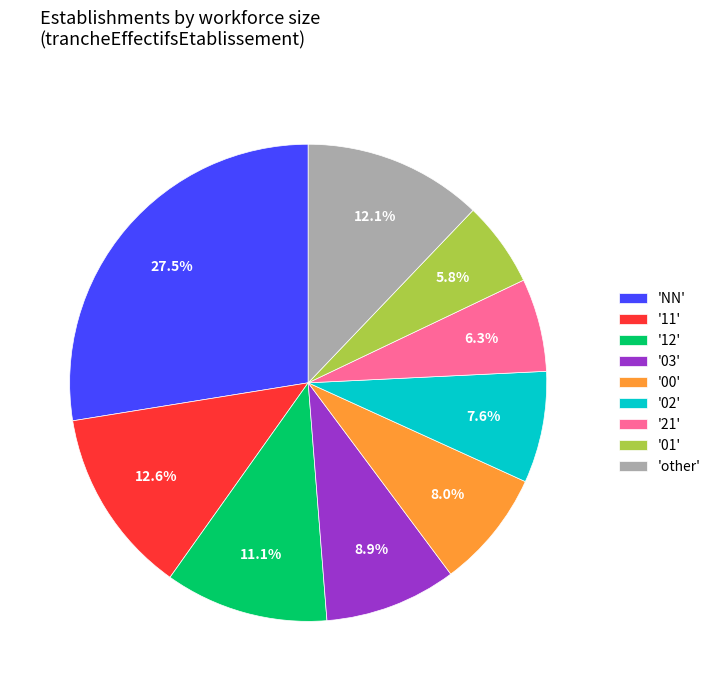

Do '00' and '03' together represent more than half of the pie?

No